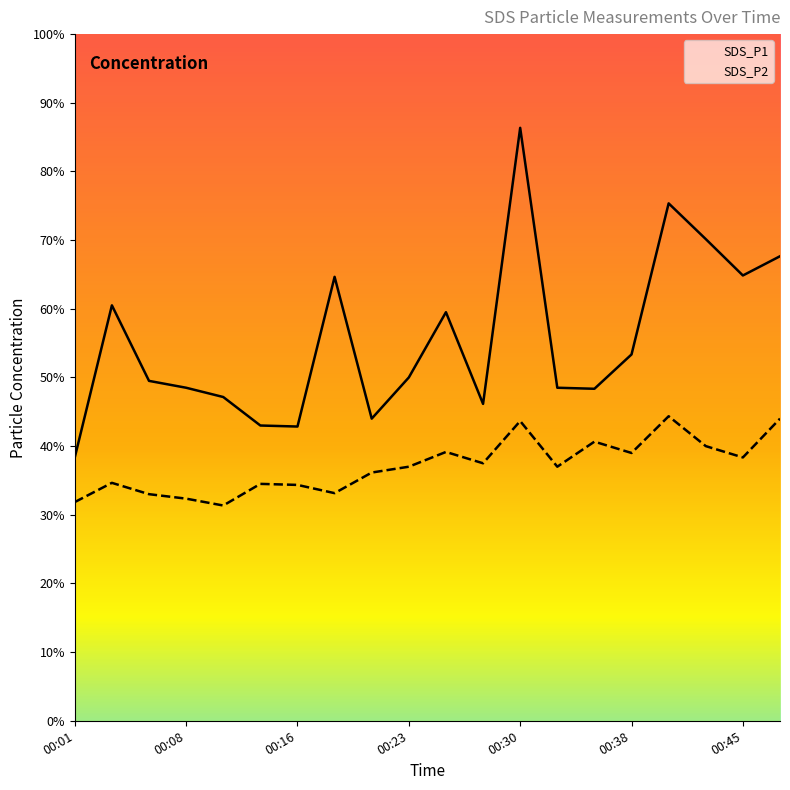

Is it true that SDS_P1 equals 2.9 at 00:23?

False